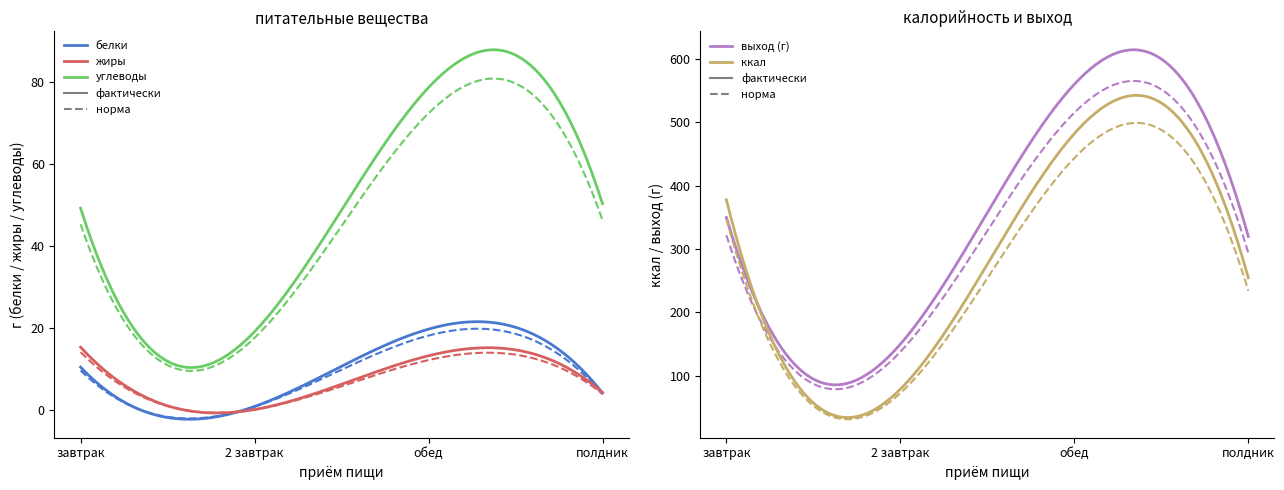

List the labels in order of жиры value, largest first.

завтрак, обед, полдник, 2 завтрак